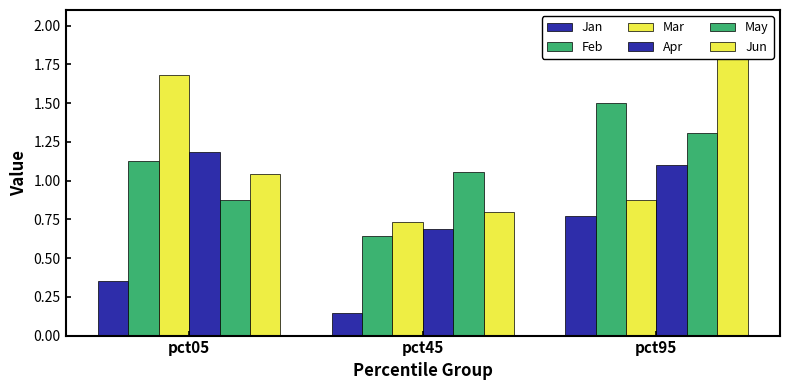

Reading right to left, what are all the values shown in this chart?

Jan: pct95=0.8	pct45=0.1	pct05=0.4
Feb: pct95=1.5	pct45=0.6	pct05=1.1
Mar: pct95=0.9	pct45=0.7	pct05=1.7
Apr: pct95=1.1	pct45=0.7	pct05=1.2
May: pct95=1.3	pct45=1.1	pct05=0.9
Jun: pct95=2.0	pct45=0.8	pct05=1.0